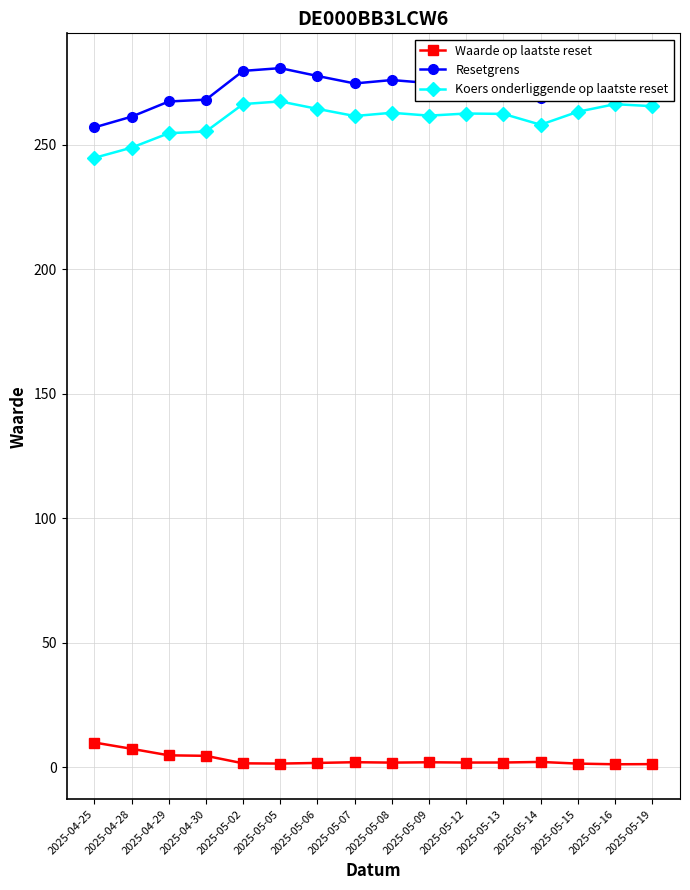

What is the difference between the maximum and minimum values in the Waarde op laatste reset series?

8.7